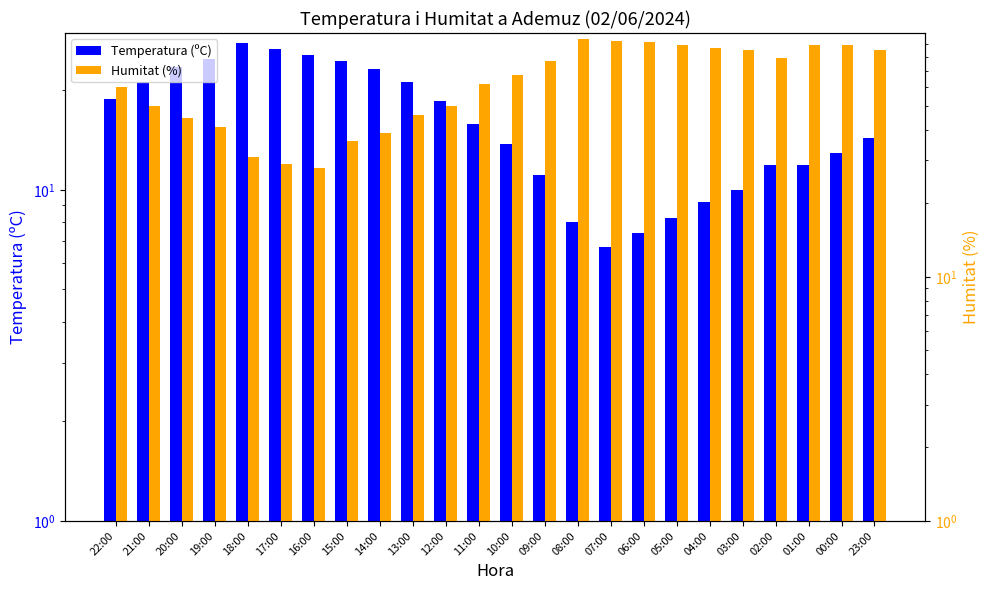

List the series in order of their peak value, highest first.

Humitat (%), Temperatura (ºC)